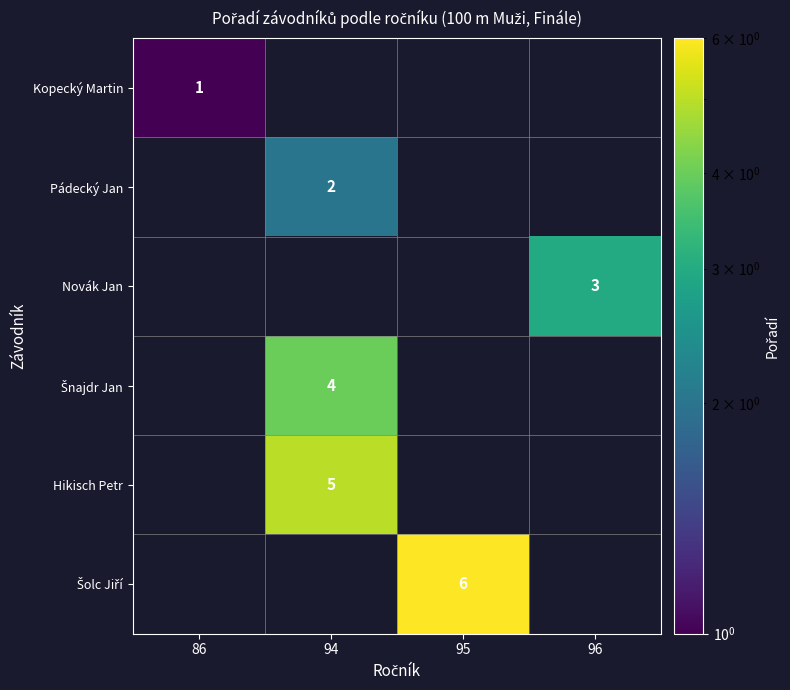

Is it true that Pádecký Jan equals 2 at 94?

True